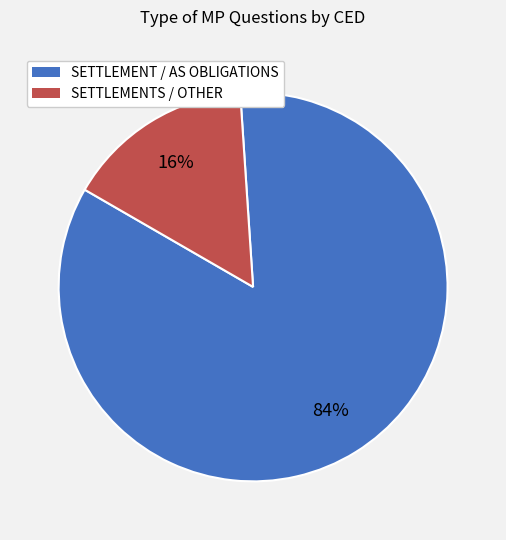

Is there any slice that represents more than half of the pie?

Yes